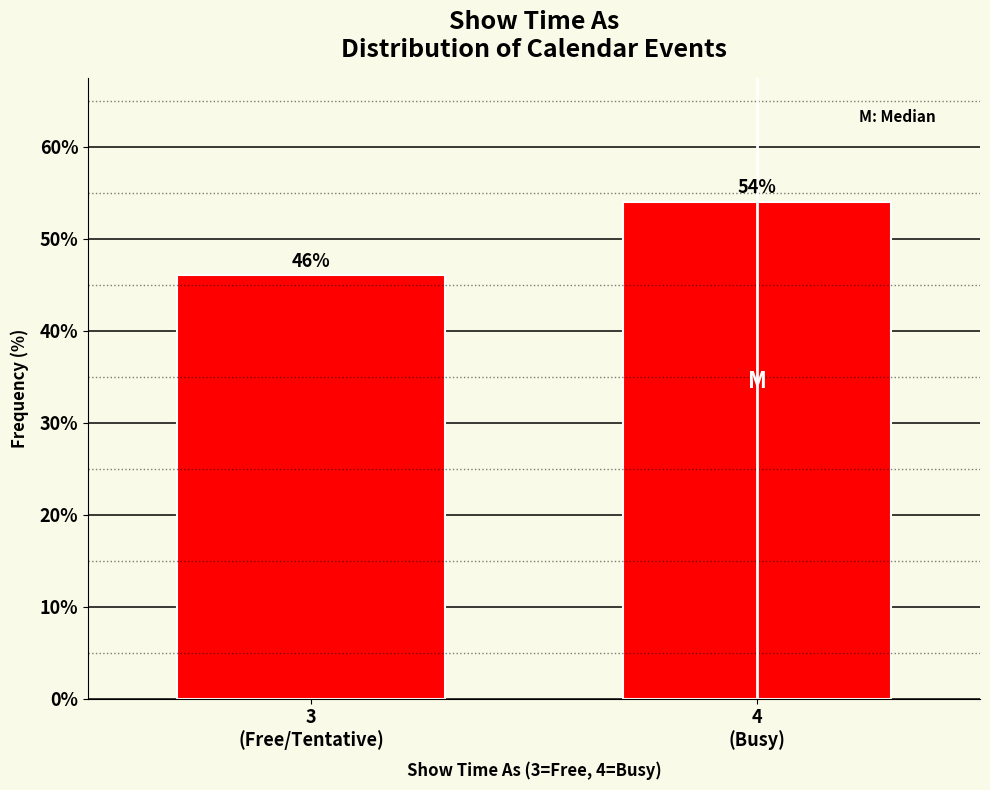

Reading right to left, what are all the values shown in this chart?

54	46